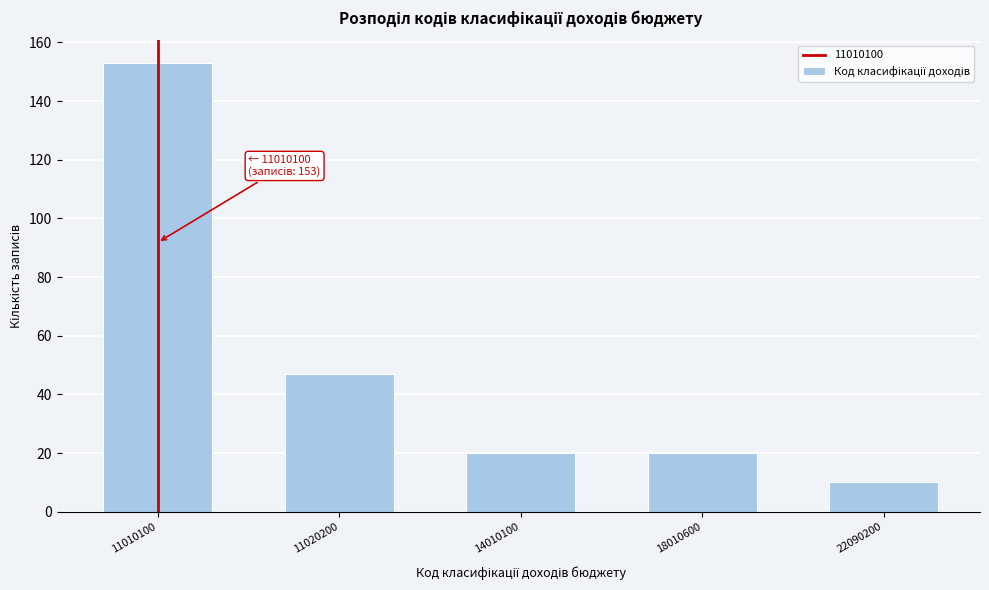

Reading left to right, what are all the values shown in this chart?

11010100=153	11020200=47	14010100=20	18010600=20	22090200=10